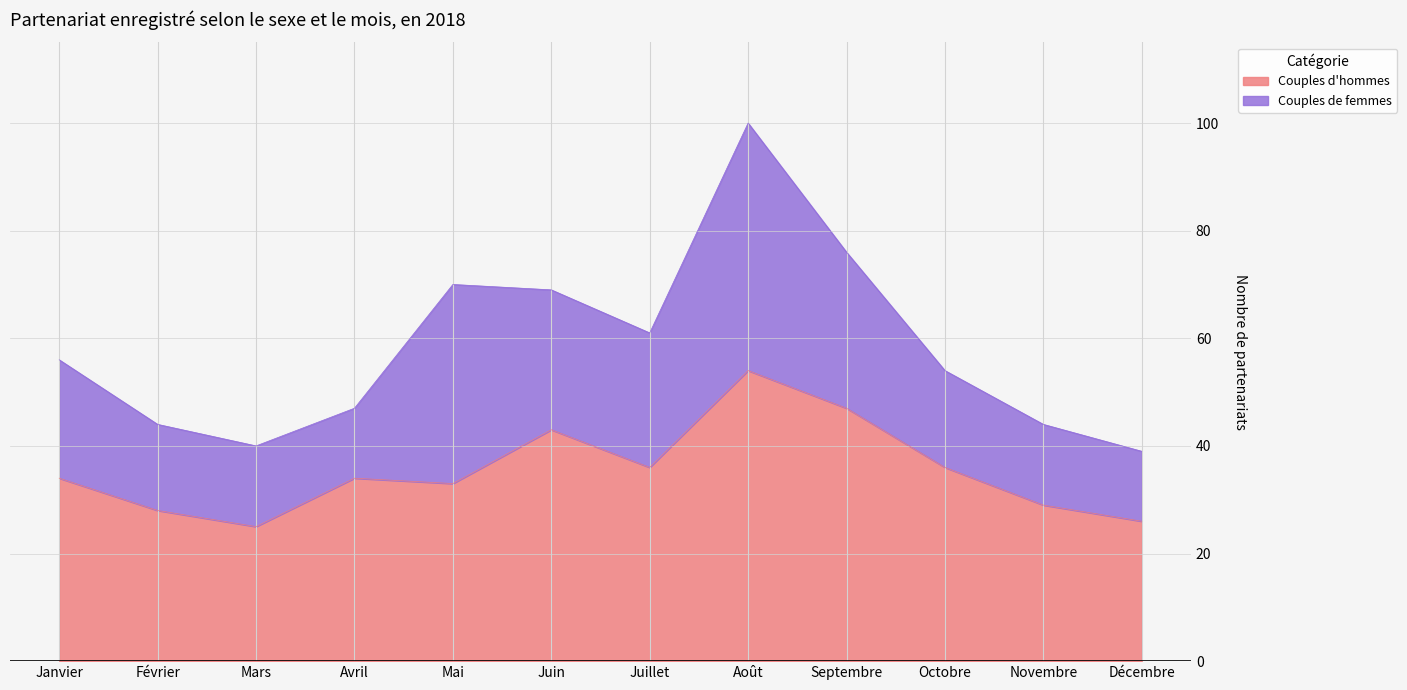

What is the ratio of the value at Juin to the value at Mars?

1.7